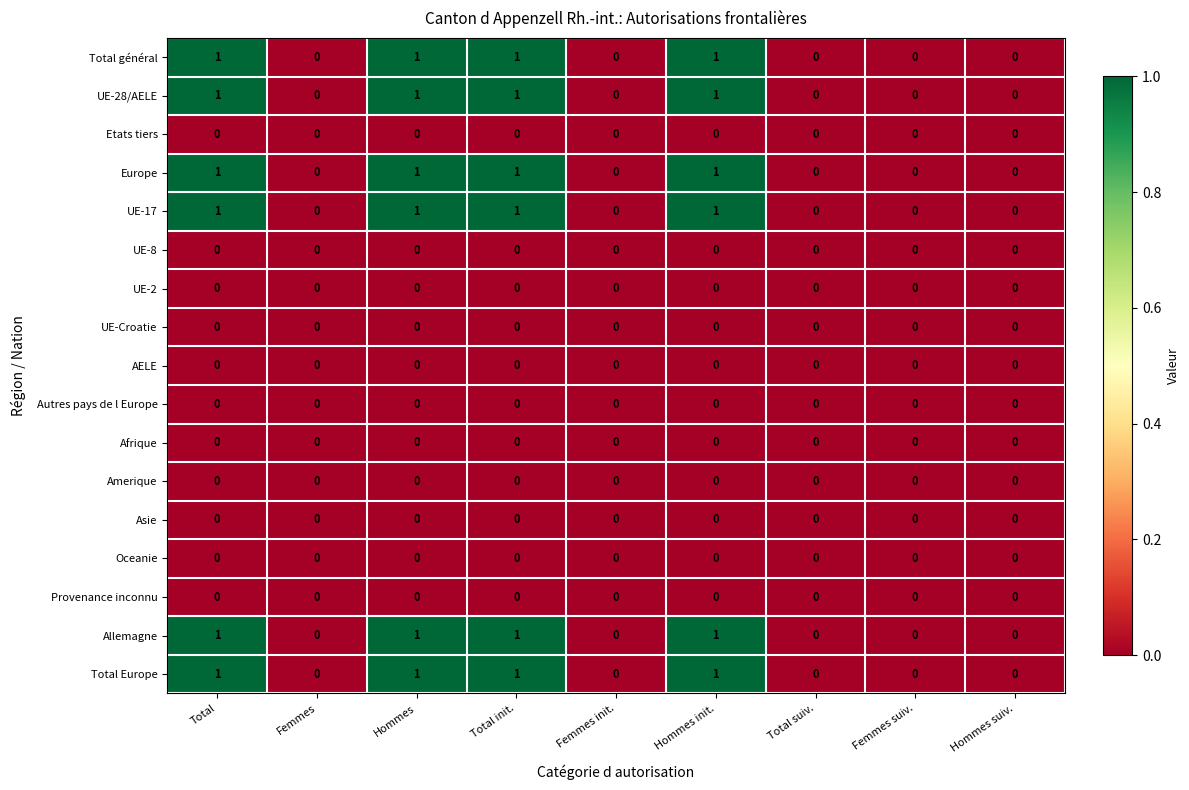

What is the total value across all series at Total?

6